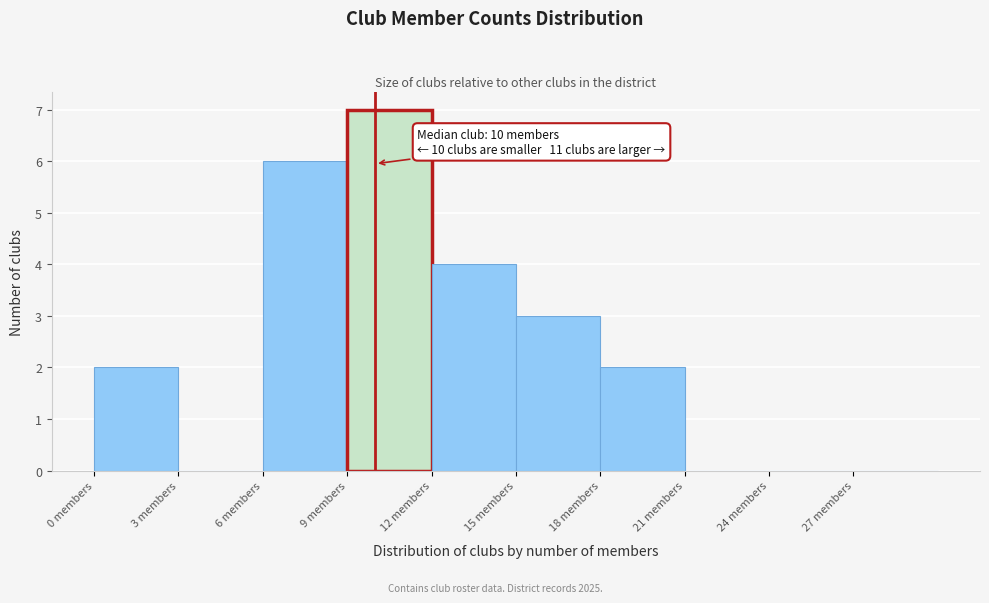

Which range on the x-axis has the tallest bar?

9 to 12